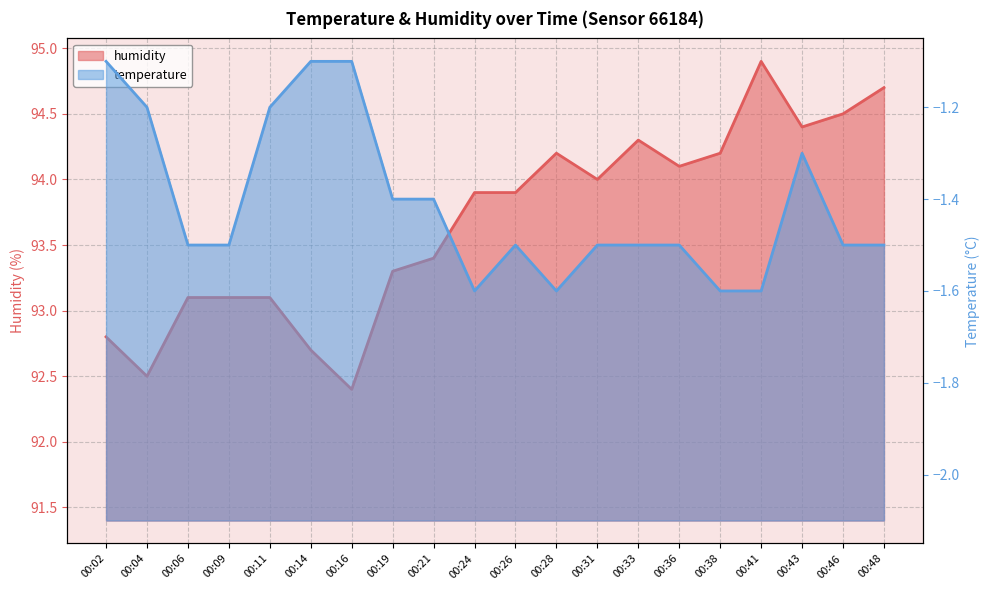

Which series has the largest range (max minus min)?

humidity